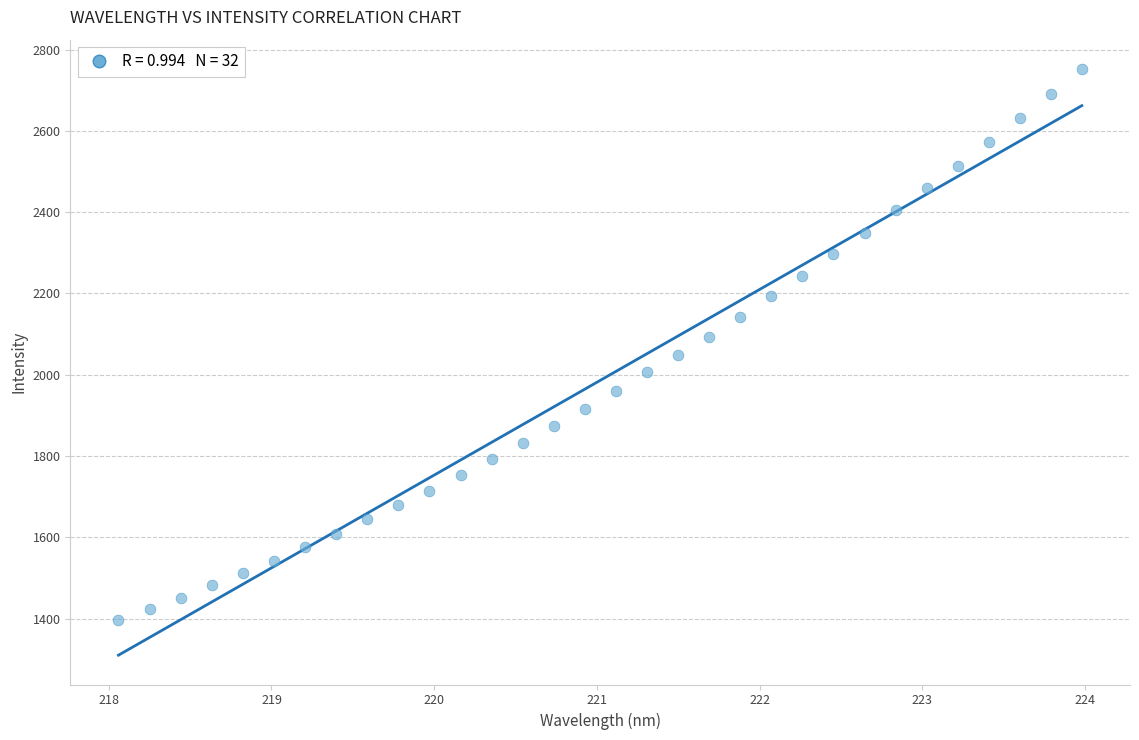

What is the range of Y values (max minus min)?

1354.8